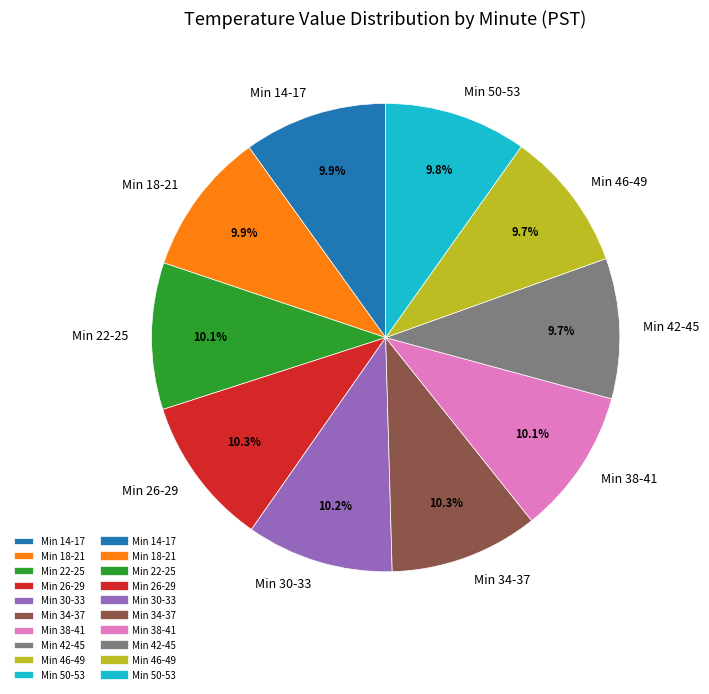

Combined, what portion of the pie is Min 26-29 and Min 30-33?

20.5%